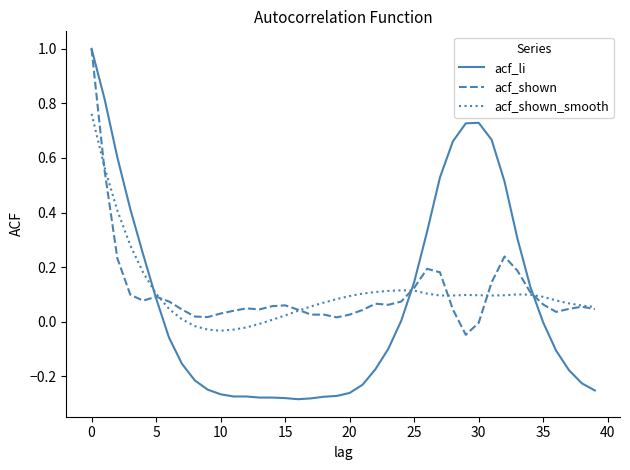

Which series has the largest range (max minus min)?

acf_li